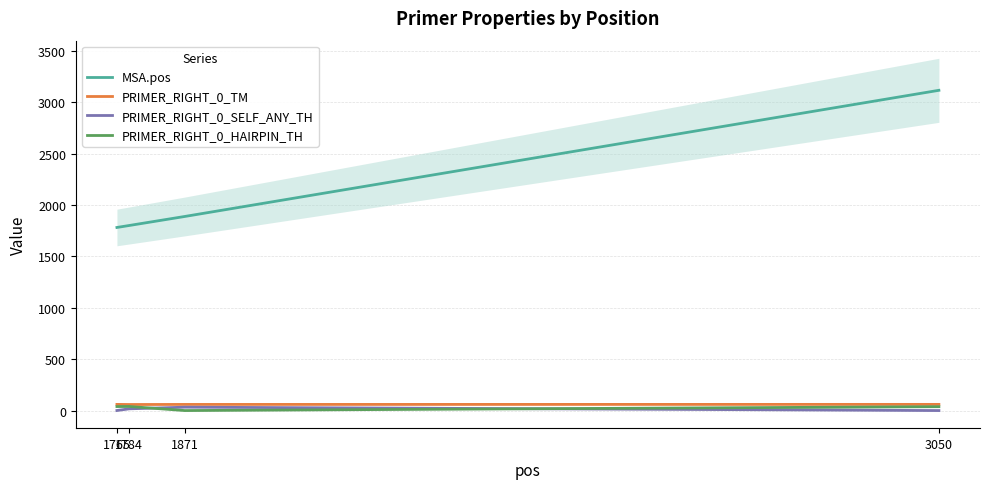

True or false: MSA.pos and PRIMER_RIGHT_0_HAIRPIN_TH intersect in this chart.

False